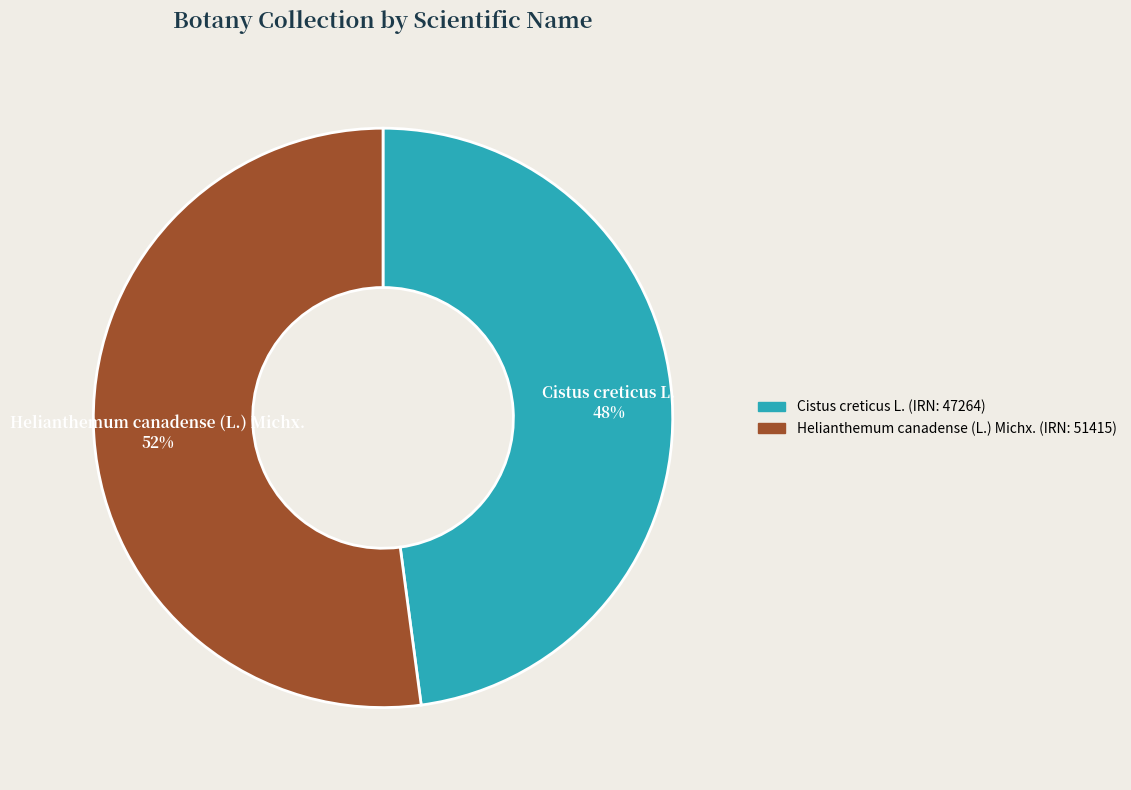

How many segments does this pie chart have?

2